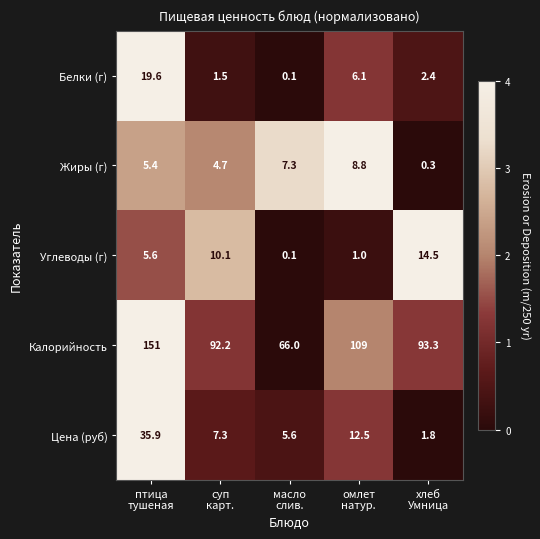

Rank the series by their maximum value, from lowest to highest.

Жиры (г), Углеводы (г), Белки (г), Цена (руб), Калорийность